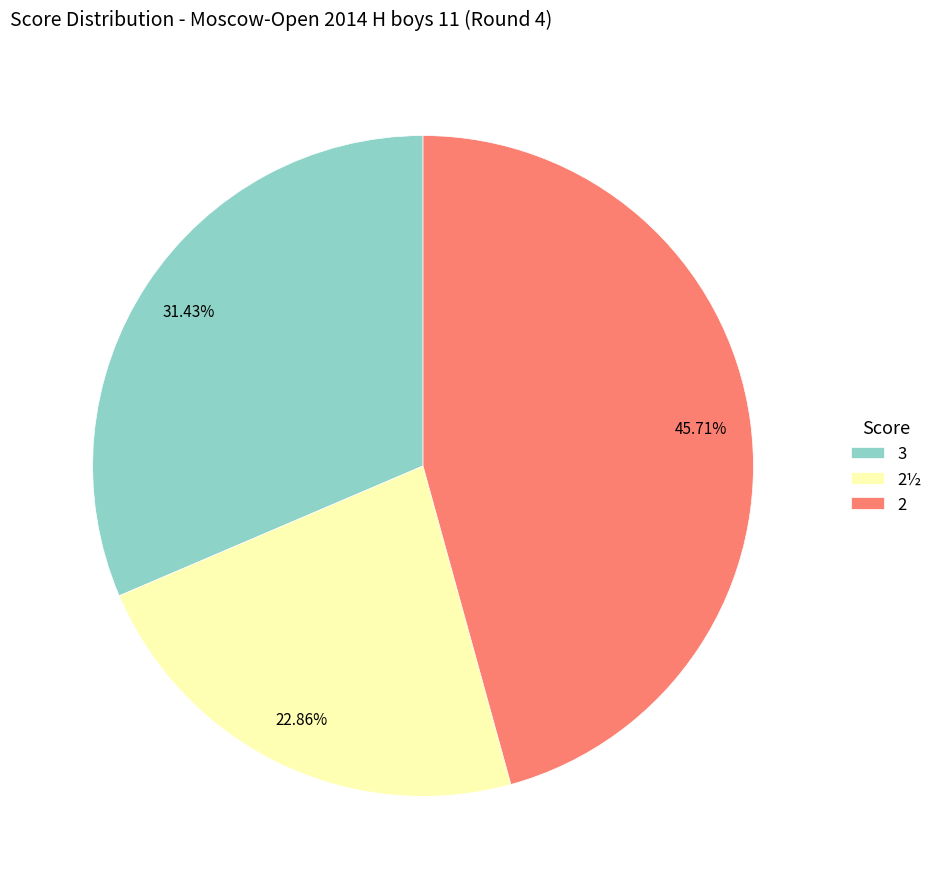

Does 2 represent more than half of the total?

No